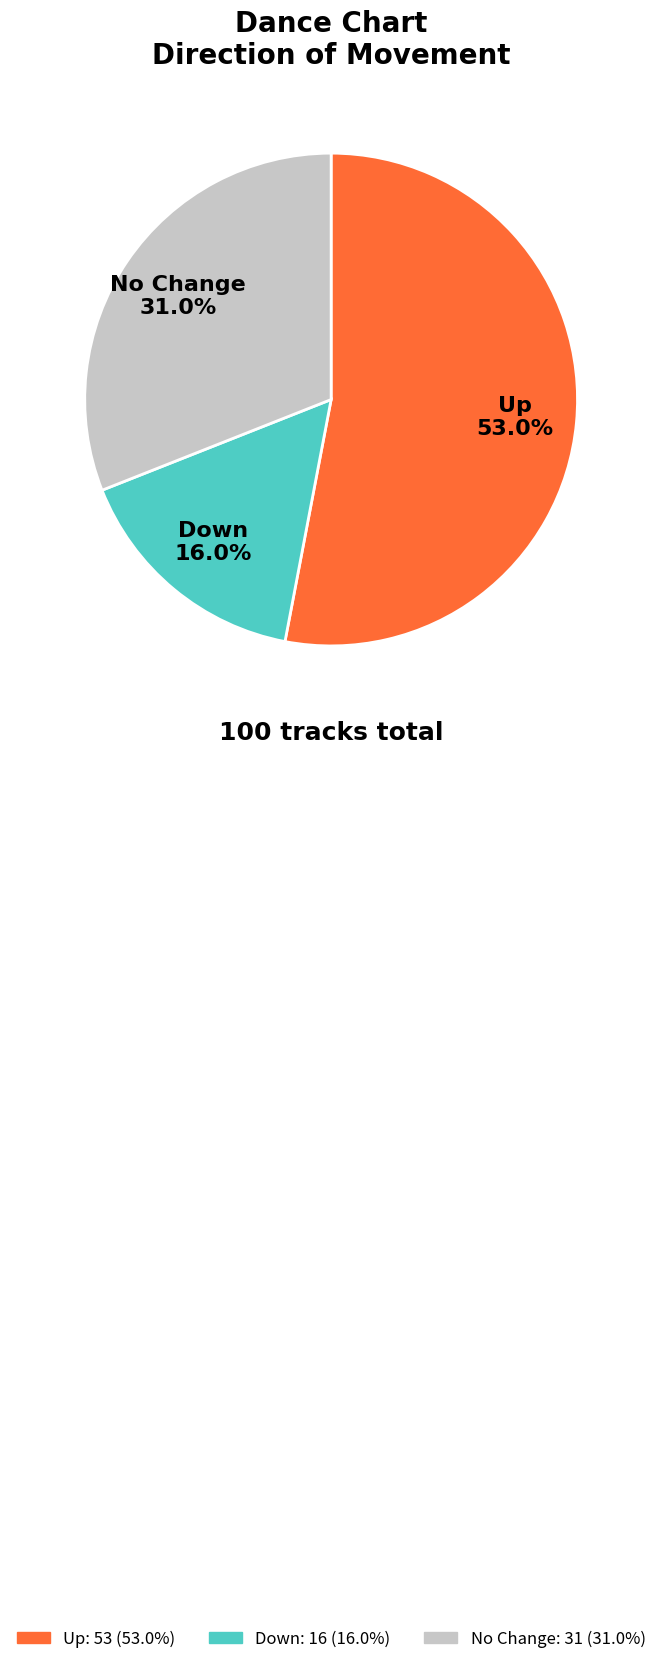

Does any single category account for the majority?

Yes